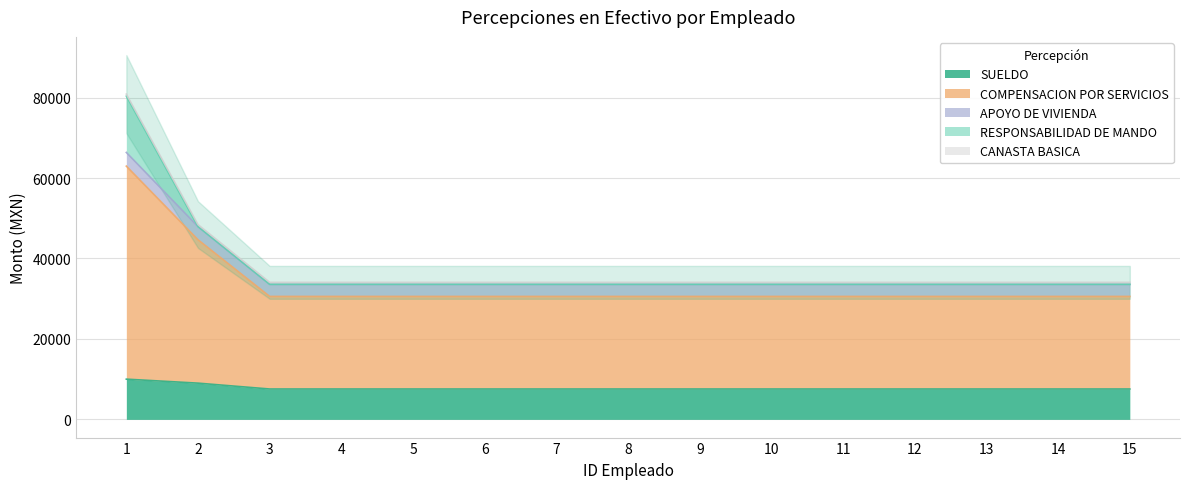

What is the sum of the APOYO DE VIVIENDA values at 7 and 1?

99933.2